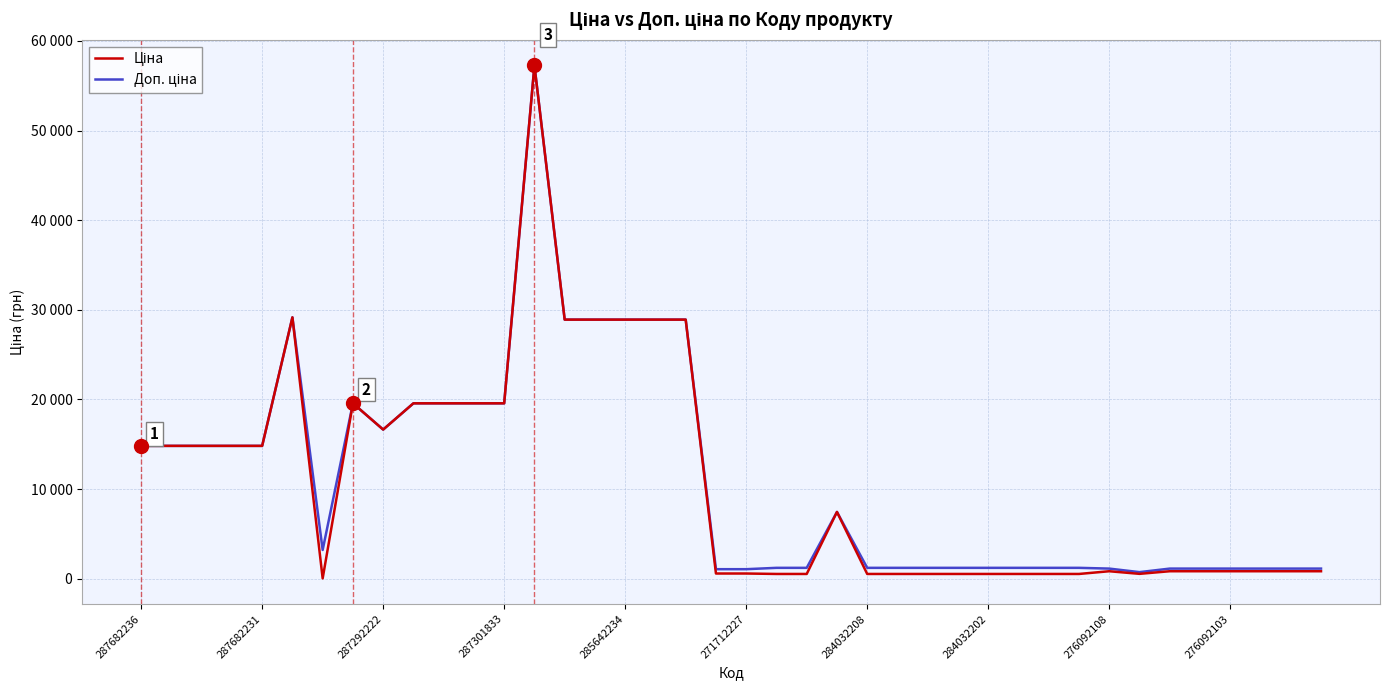

Which series has the widest spread of values?

Ціна